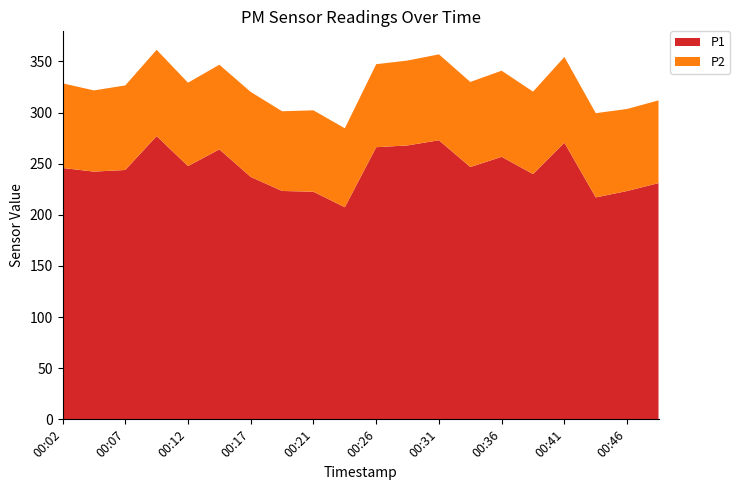

Reading left to right, extract all data points from this chart.

P1: 00:02=245.9	00:04=242.3	00:07=243.9	00:09=277.0	00:12=247.7	00:14=264.0	00:17=237.1	00:19=223.4	00:21=222.6	00:24=207.4	00:26=266.2	00:29=267.9	00:31=273.0	00:34=246.8	00:36=256.8	00:39=239.9	00:41=270.6	00:43=217.1	00:46=223.3	00:48=231.1
P2: 00:02=82.8	00:04=79.4	00:07=82.7	00:09=84.4	00:12=81.6	00:14=82.8	00:17=83.1	00:19=78.0	00:21=79.6	00:24=77.2	00:26=81.2	00:29=83.0	00:31=84.0	00:34=83.2	00:36=84.2	00:39=80.6	00:41=83.8	00:43=82.4	00:46=80.2	00:48=80.9